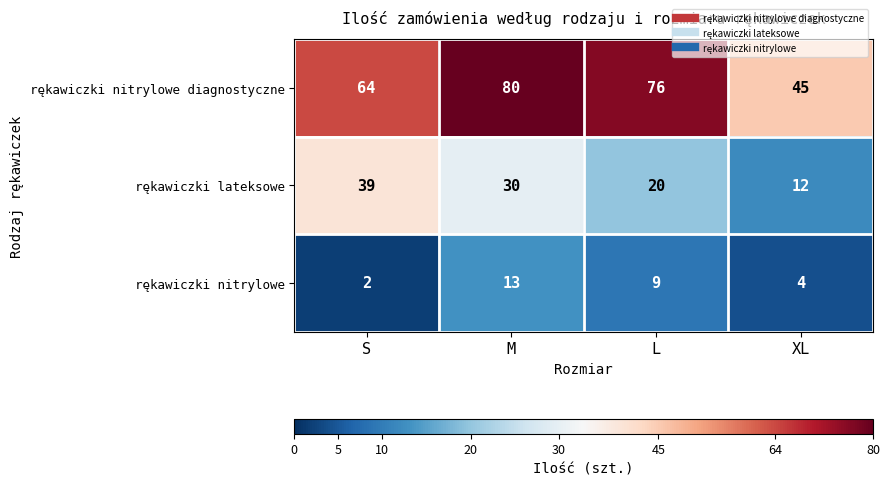

Which label corresponds to the largest value in the chart?

M